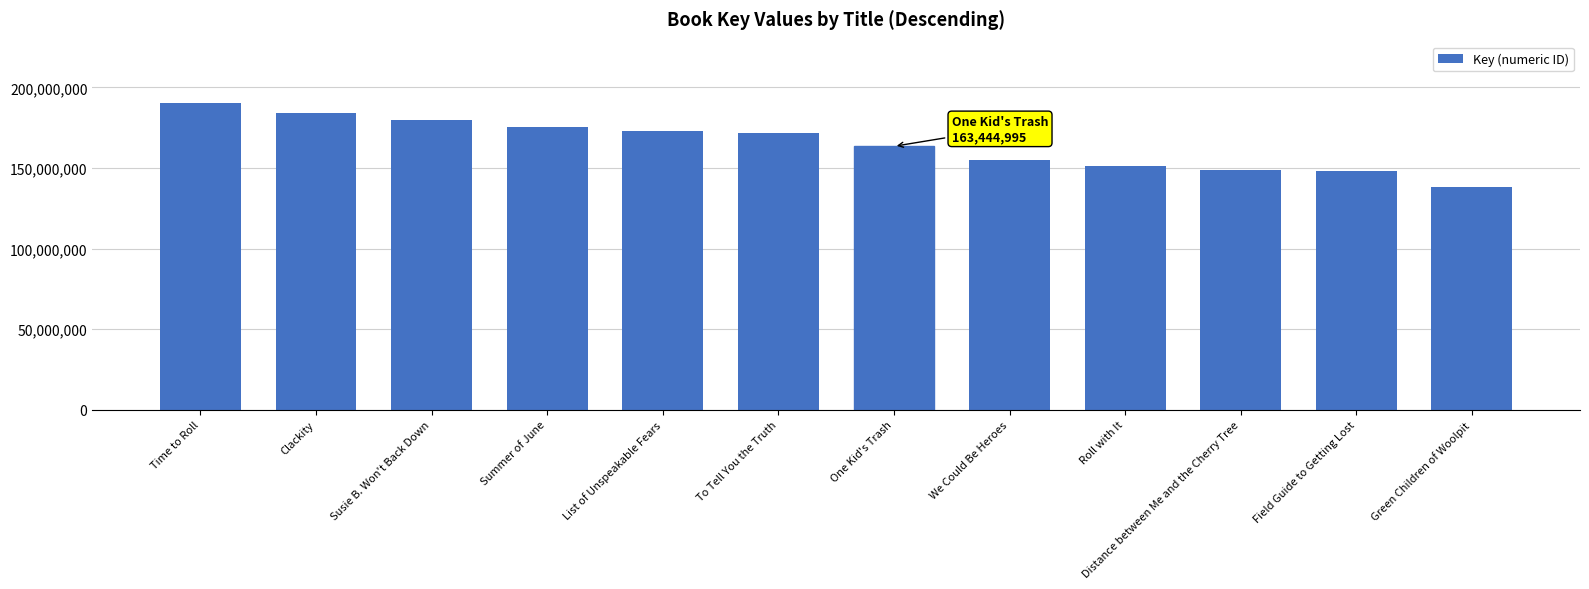

What is the difference between the values at Time to Roll and To Tell You the Truth?

18813684